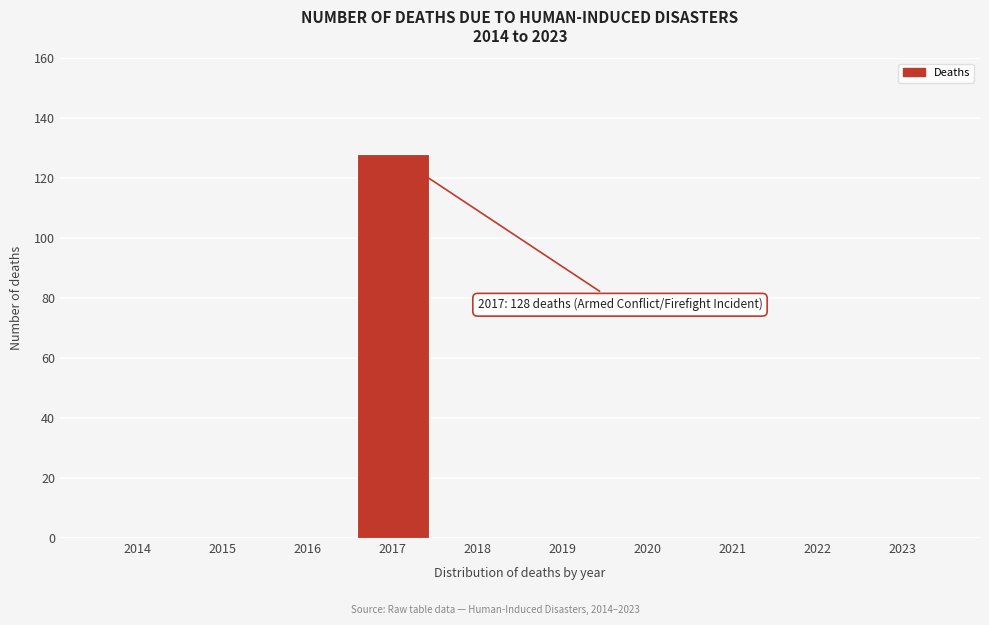

Reading left to right, transcribe all the data shown in this chart.

2014=0	2015=0	2016=0	2017=128	2018=0	2019=0	2020=0	2021=0	2022=0	2023=0